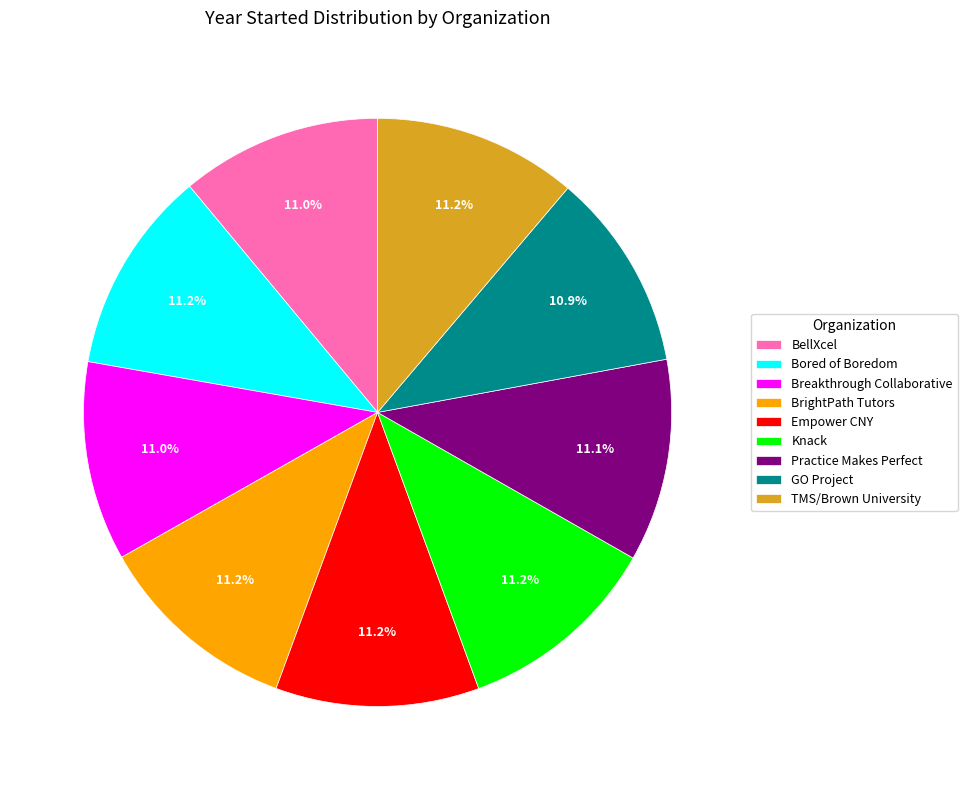

Is the sum of Practice Makes Perfect and Knack greater than half?

No